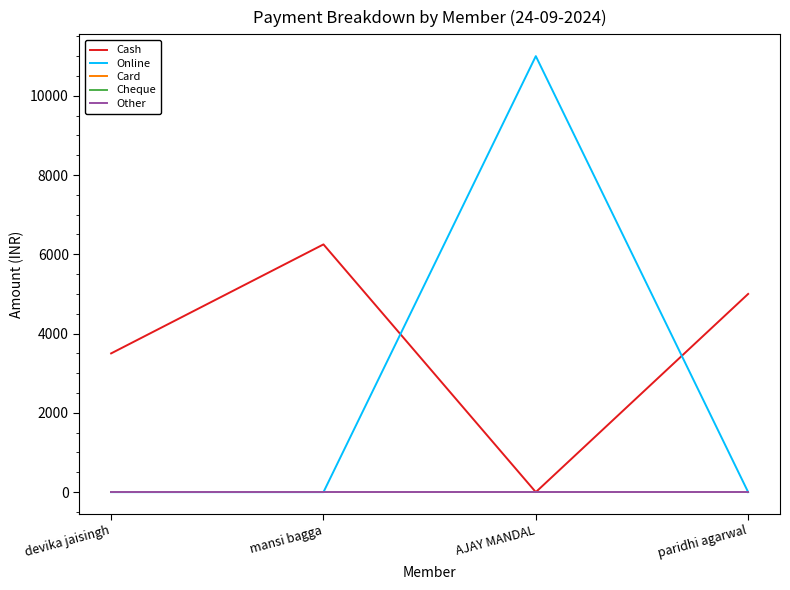

What is the label of the 4th point from the right?

devika jaisingh